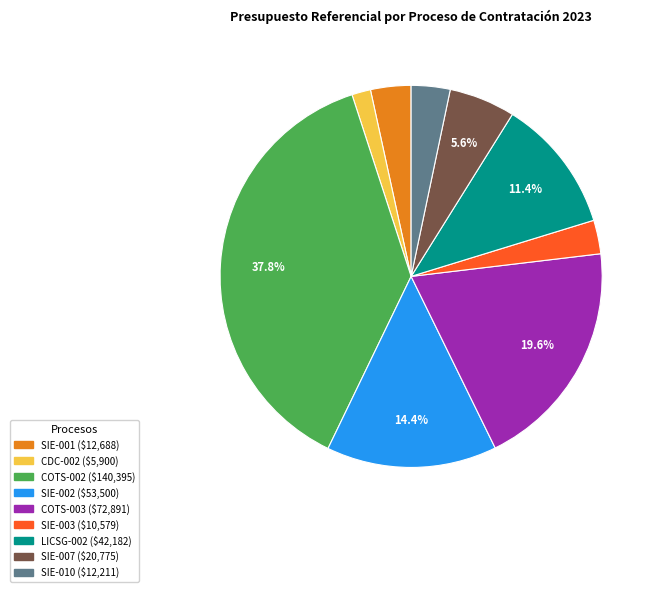

How many slices are in this pie chart?

9